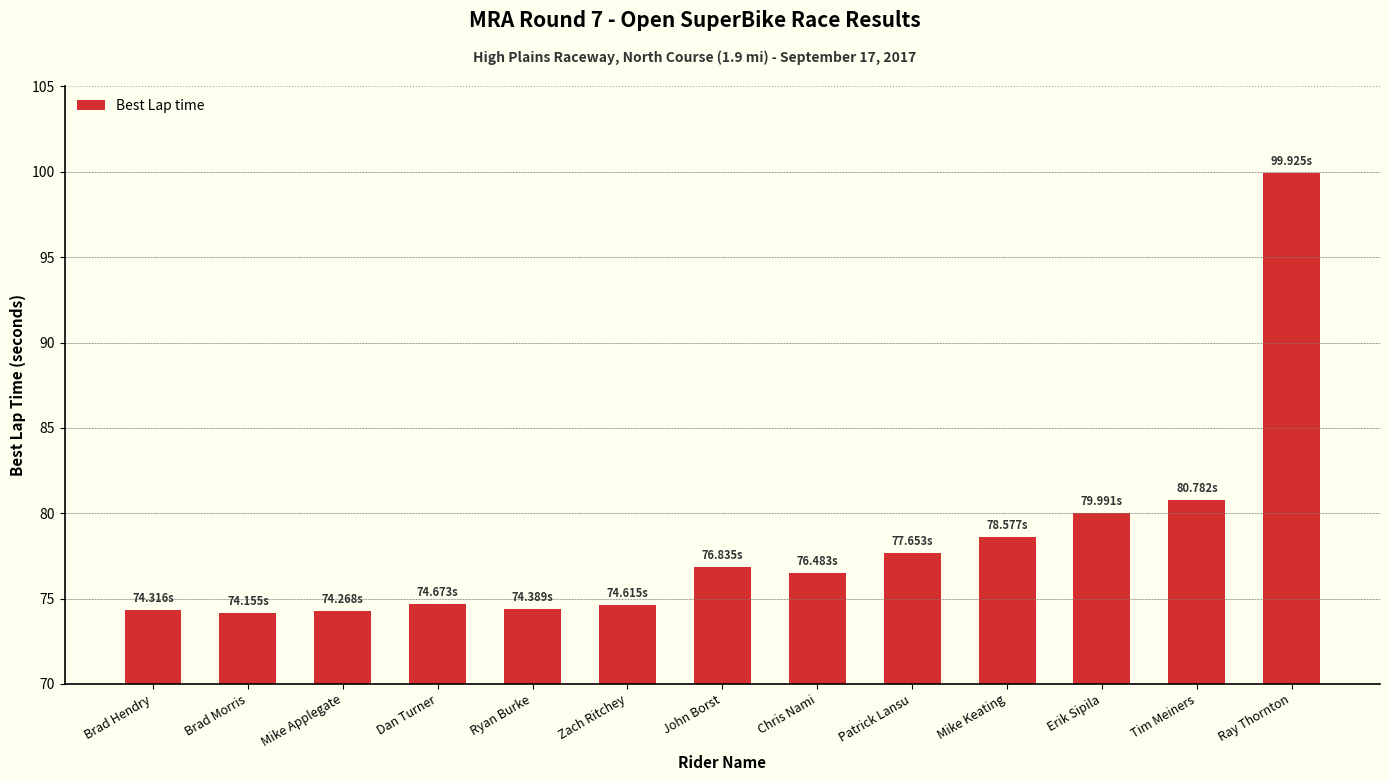

How many data points are above 76?

7